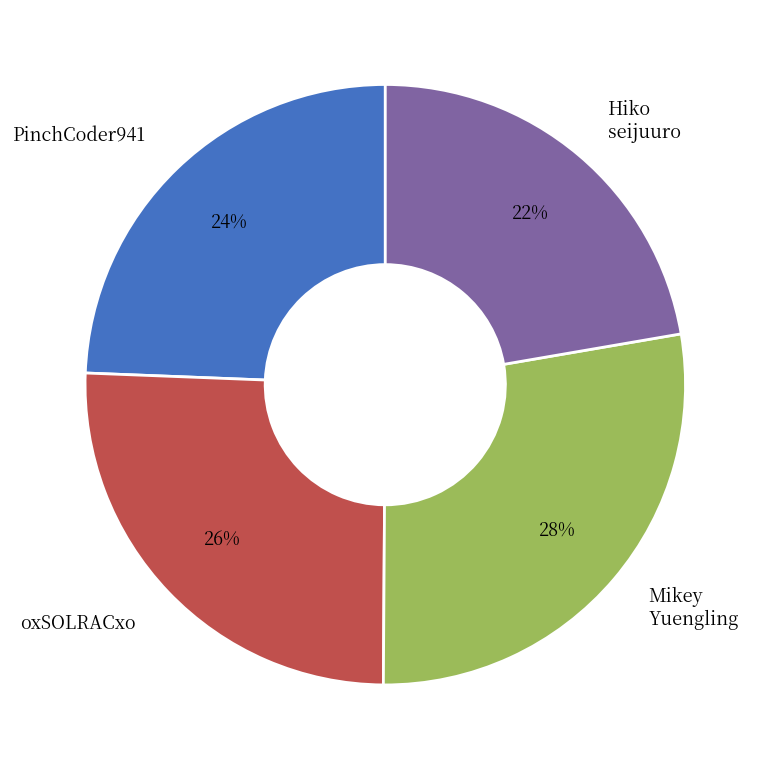

To the nearest percent, what is the difference between the largest and smallest slice percentages?

6%